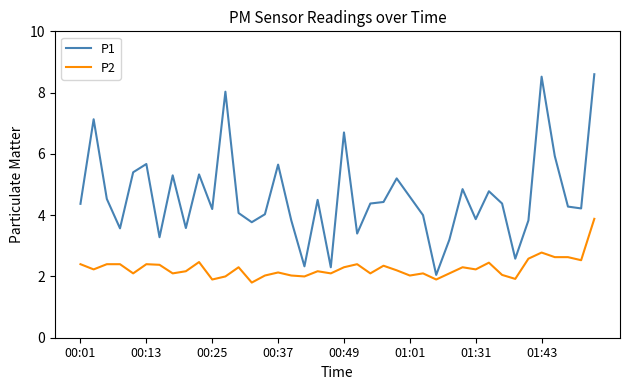

List the series in order of their overall mean, highest first.

P1, P2